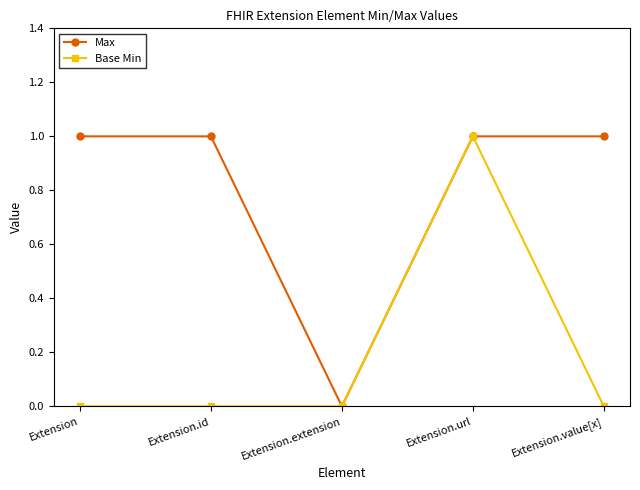

What position from the left is Extension?

1